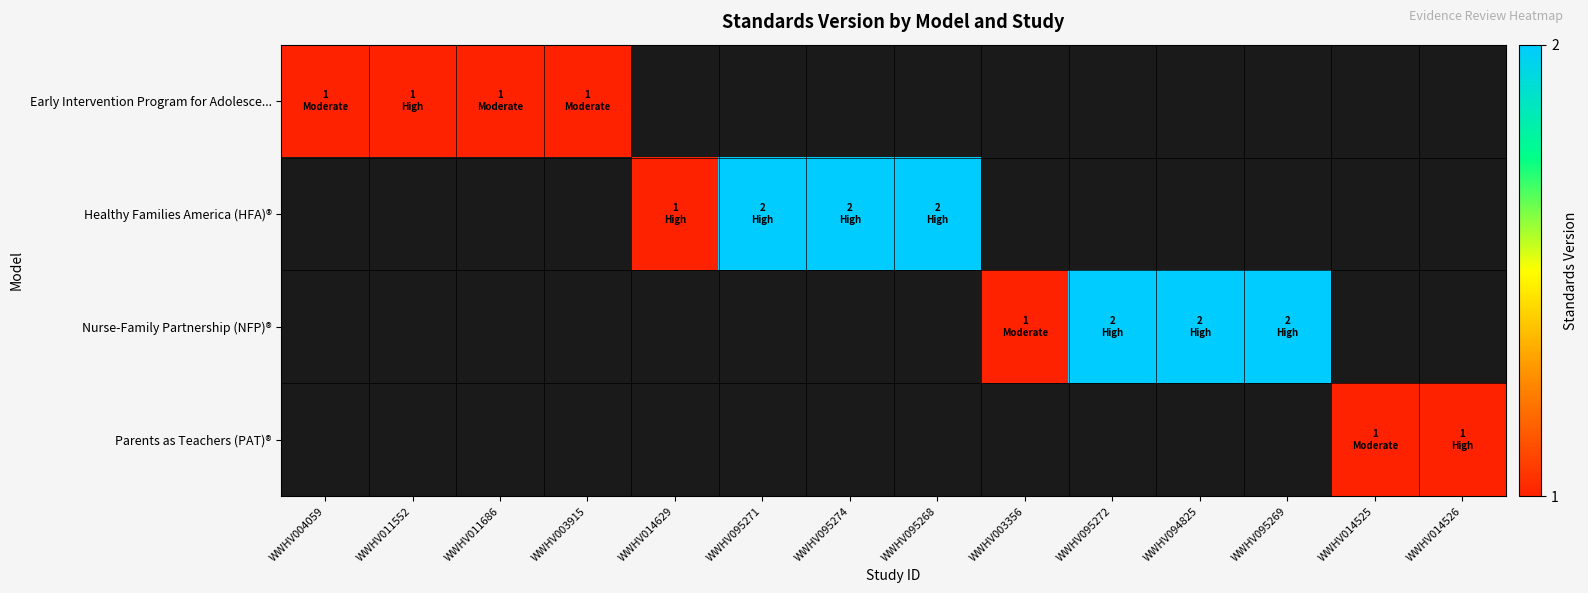

Is the value of row_2 at WWHV014526 greater than the value of row_1 at WWHV095271?

No